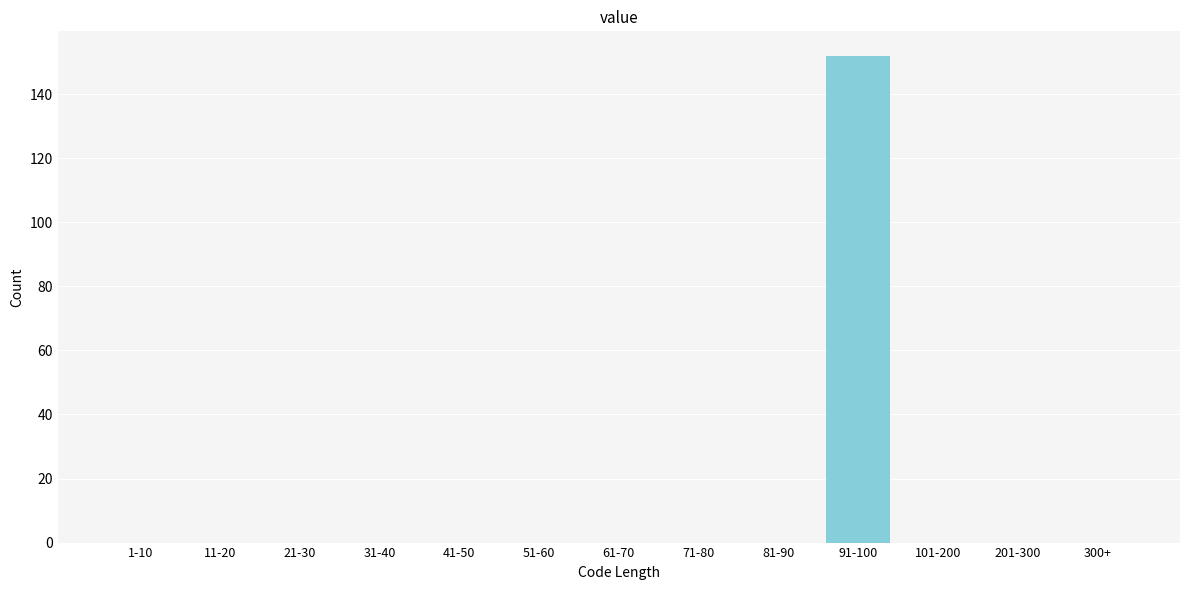

Reading left to right, extract all data points from this chart.

1-10=0	11-20=0	21-30=0	31-40=0	41-50=0	51-60=0	61-70=0	71-80=0	81-90=0	91-100=152	101-200=0	201-300=0	300+=0